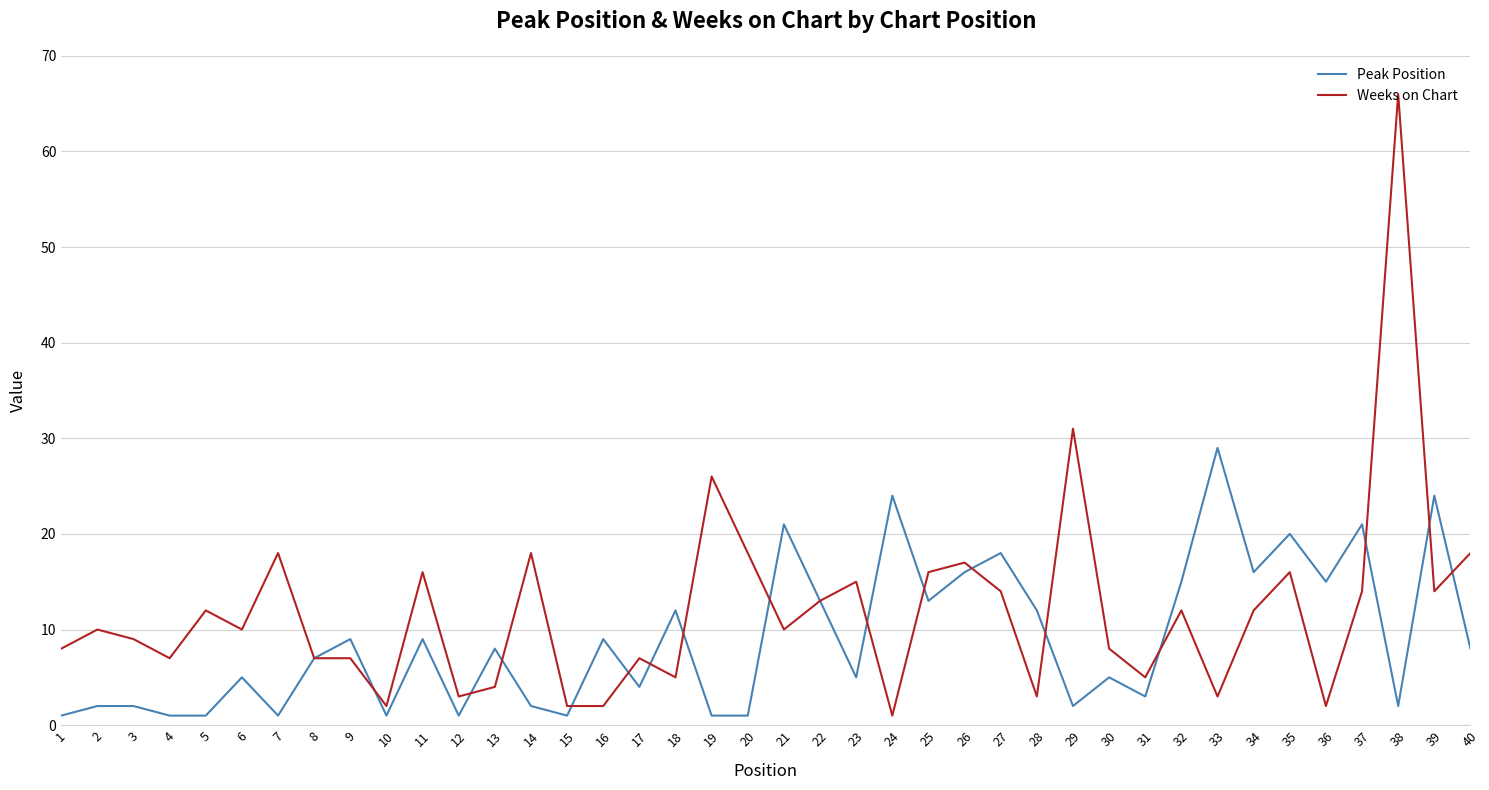

How many lines are shown in the chart?

2